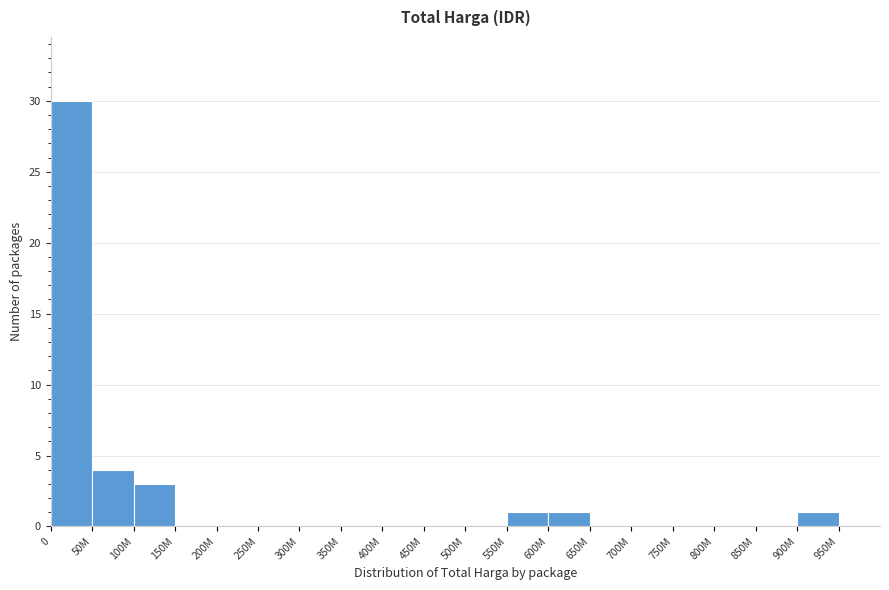

Is it true that the value at 750M is 0?

True